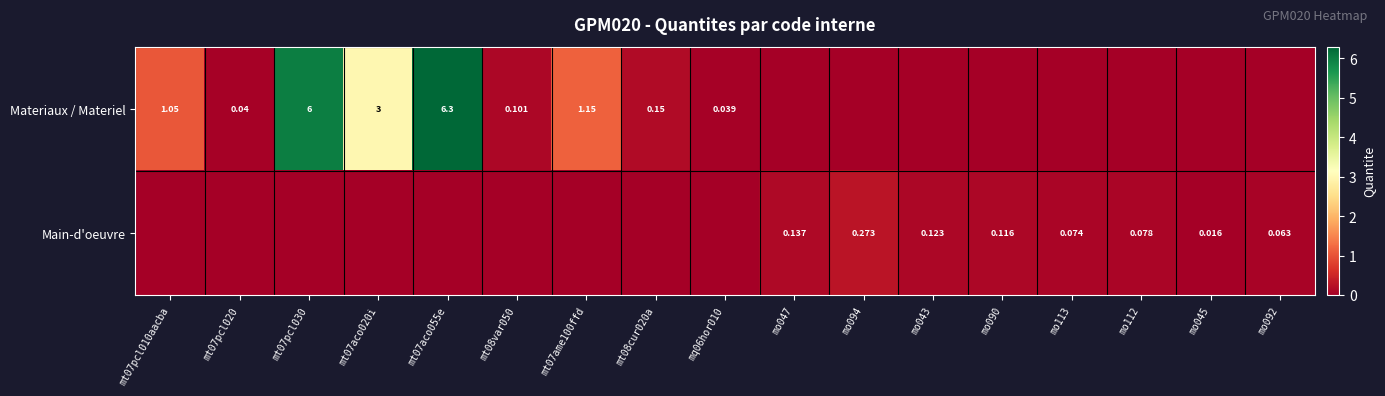

Read the Main-d'oeuvre value at mo113.

0.1